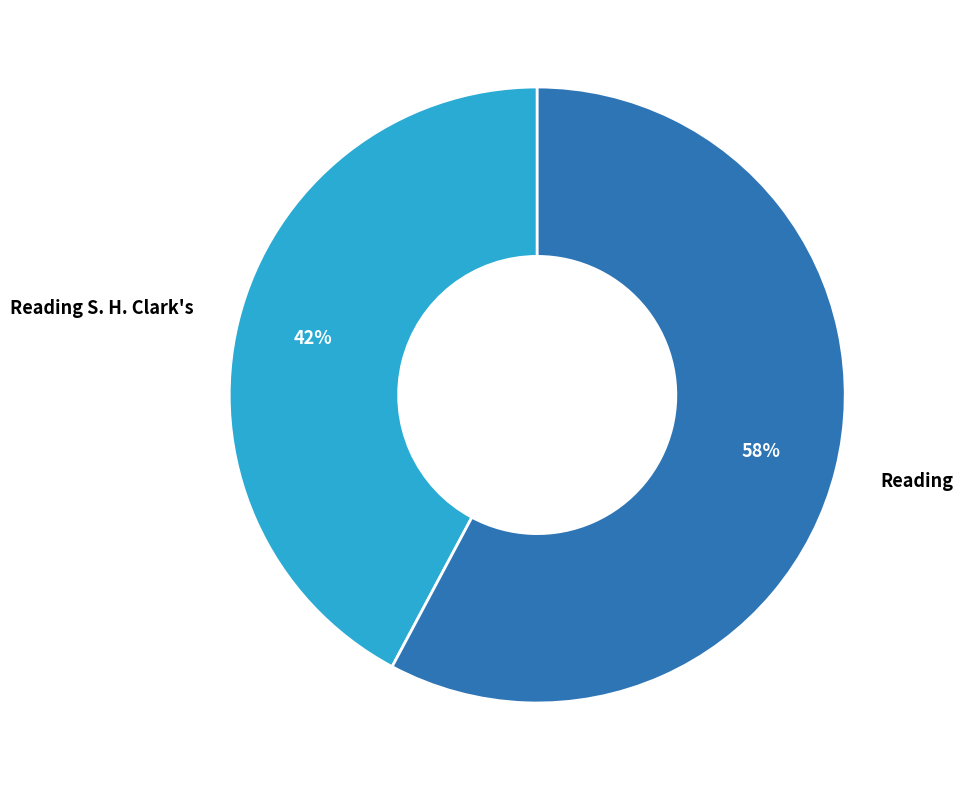

Which slice is the smallest?

Reading S. H. Clark's